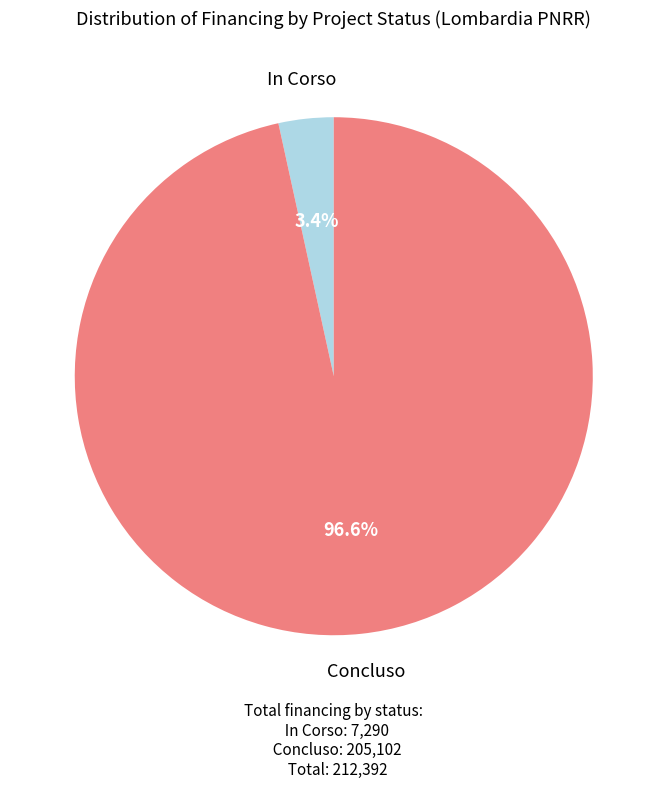

Is there a majority slice in this chart?

Yes